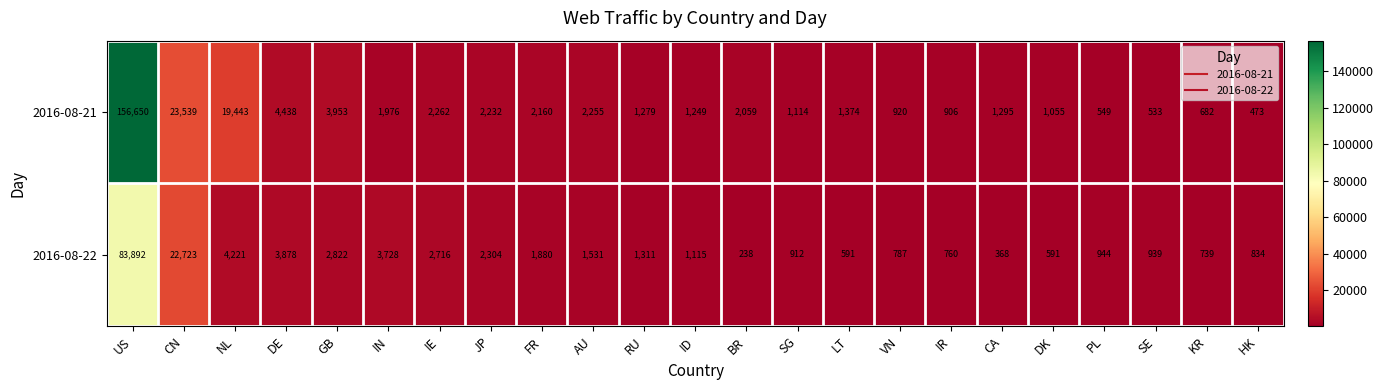

What is the sum of the 2016-08-21 values at DK and IR?

1961